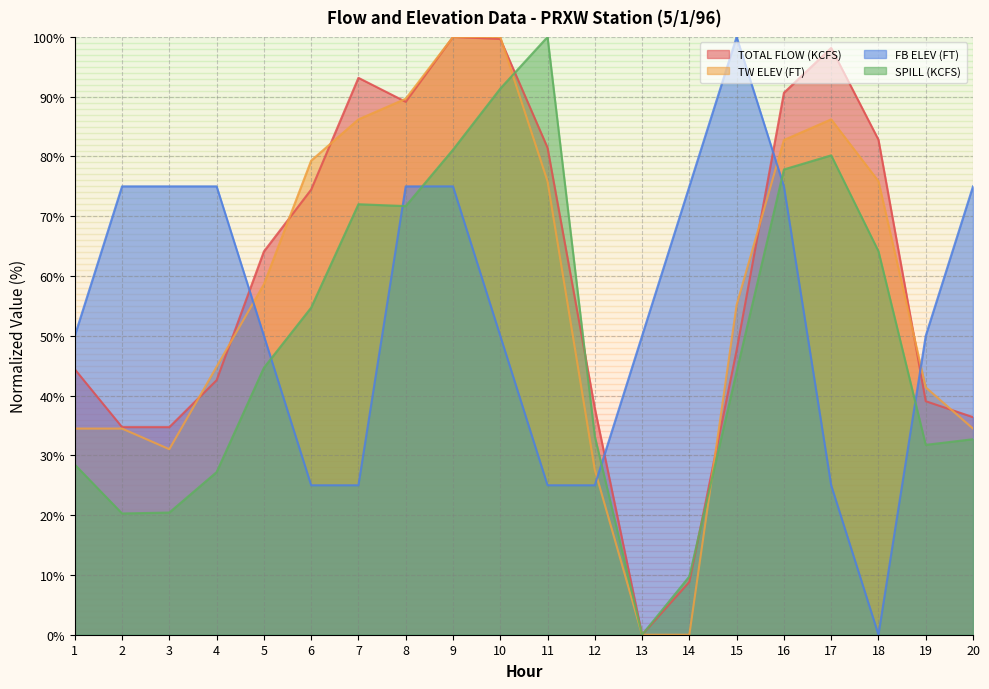

How many intersections are there between FB ELEV (FT) and TOTAL FLOW (KCFS)?

4